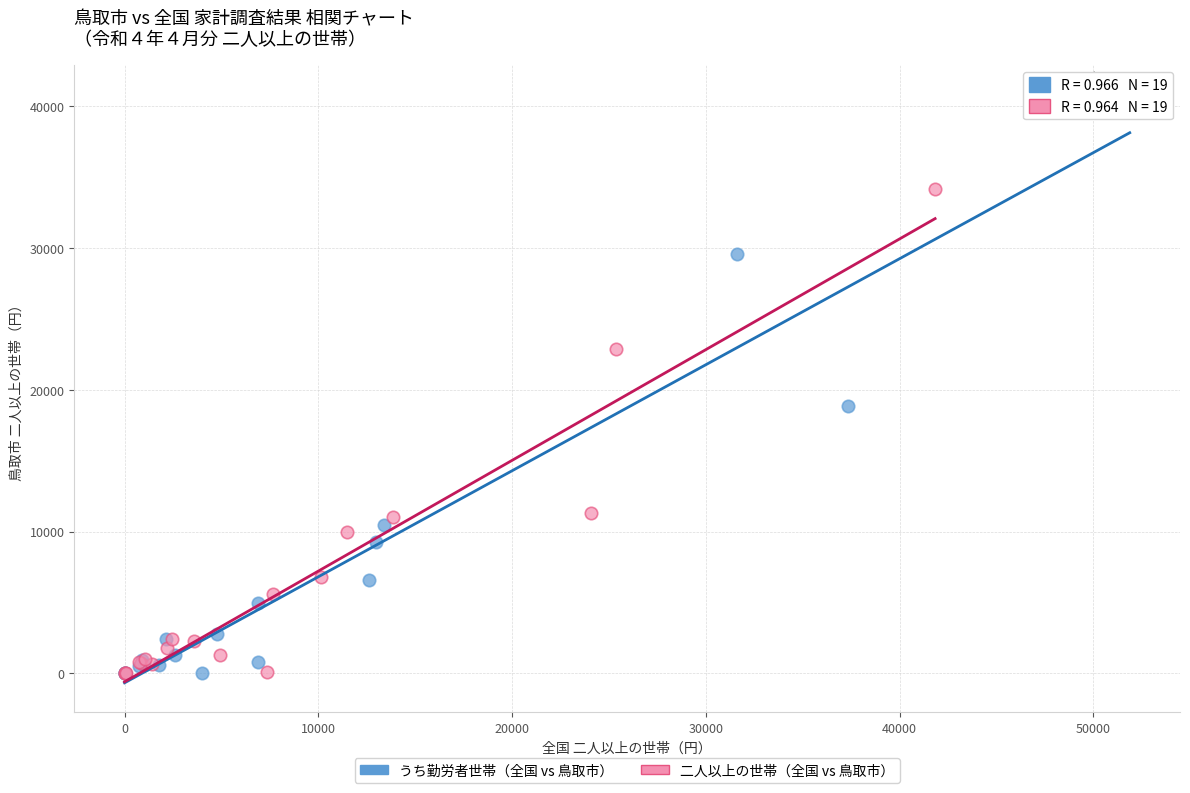

Which series has the widest spread of Y values?

うち勤労者世帯（全国 vs 鳥取市）